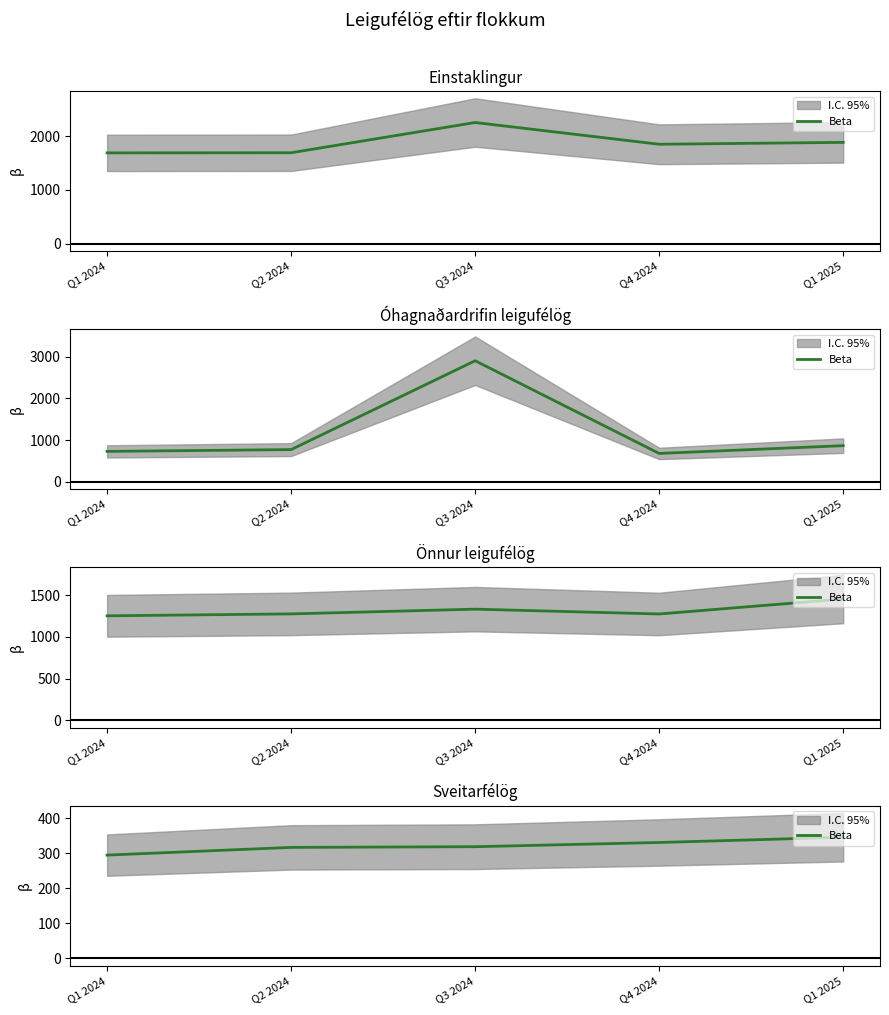

What is the sum of the values at Q4 2024 and Q2 2024?

648